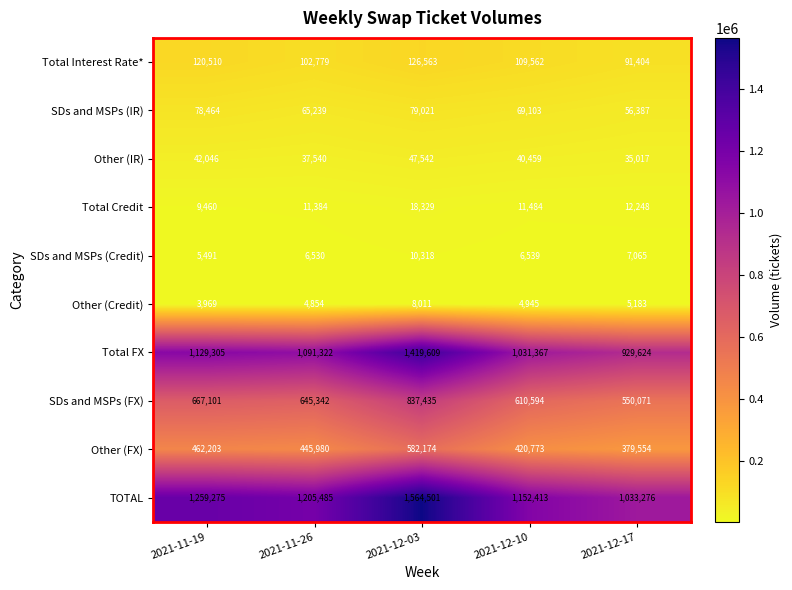

What value does the SDs and MSPs (IR) series have at 2021-11-26?

65239